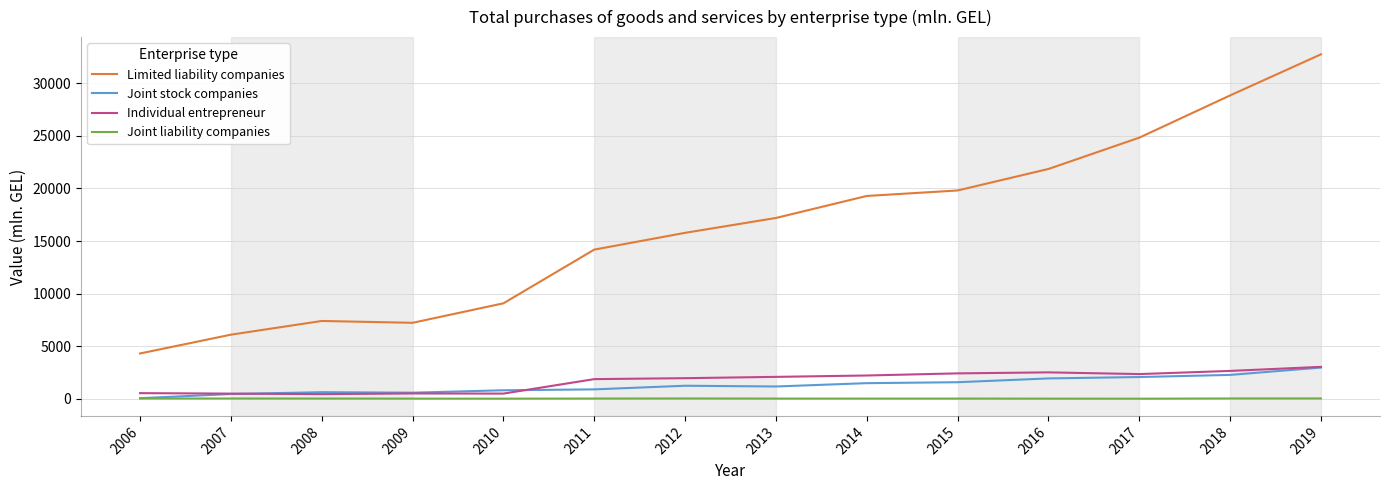

What are all the series names shown in the legend?

Limited liability companies, Joint stock companies, Individual entrepreneur, Joint liability companies